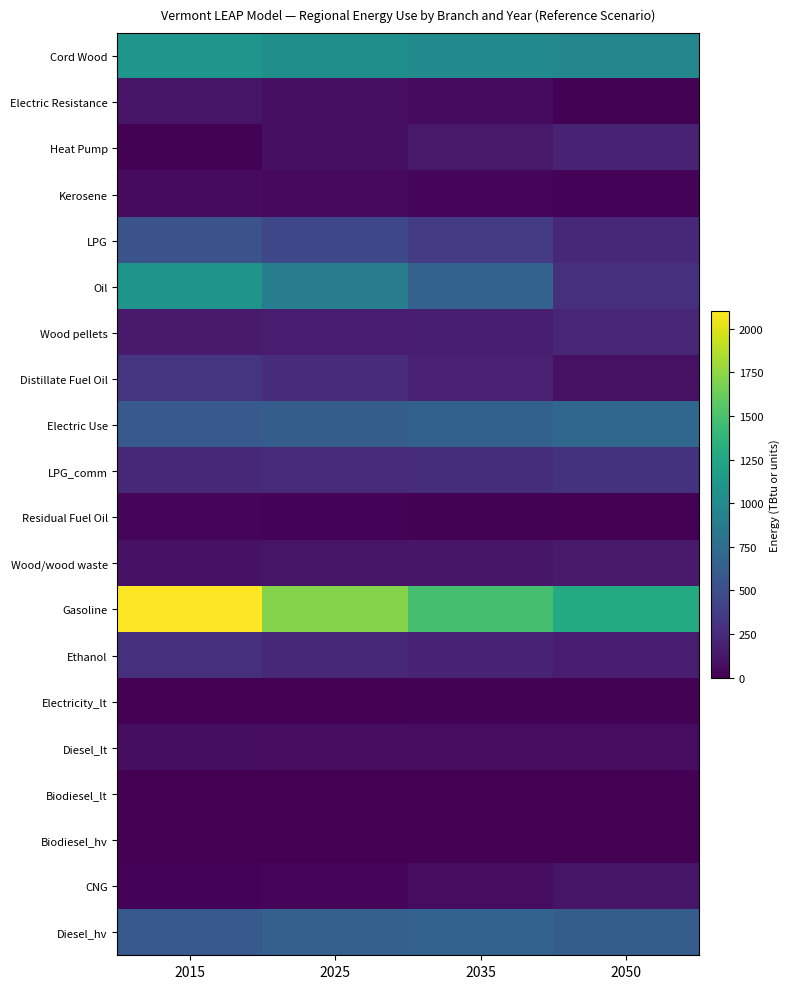

What is the spread (max minus min) of values at 2035?

1480